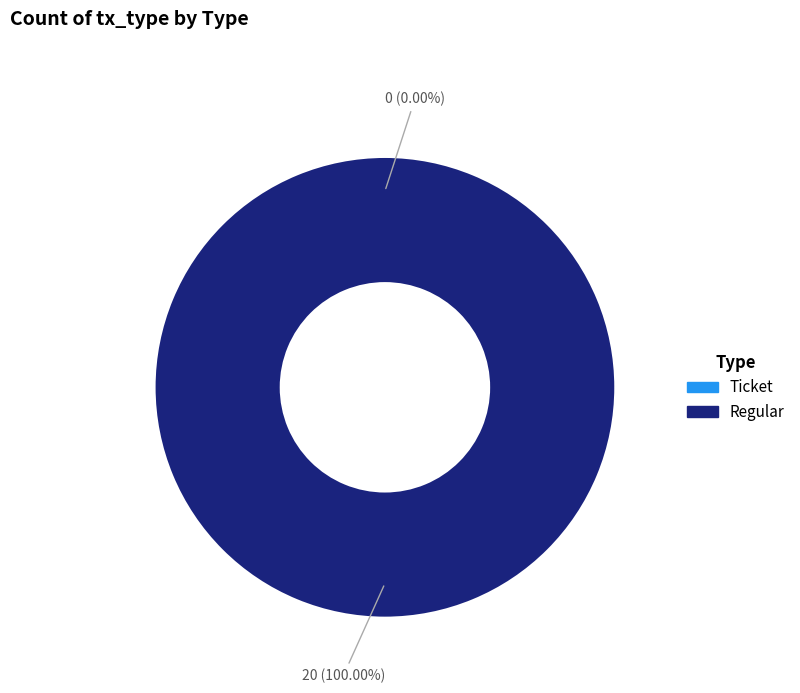

To the nearest percent, what percentage of the pie is Regular?

100%